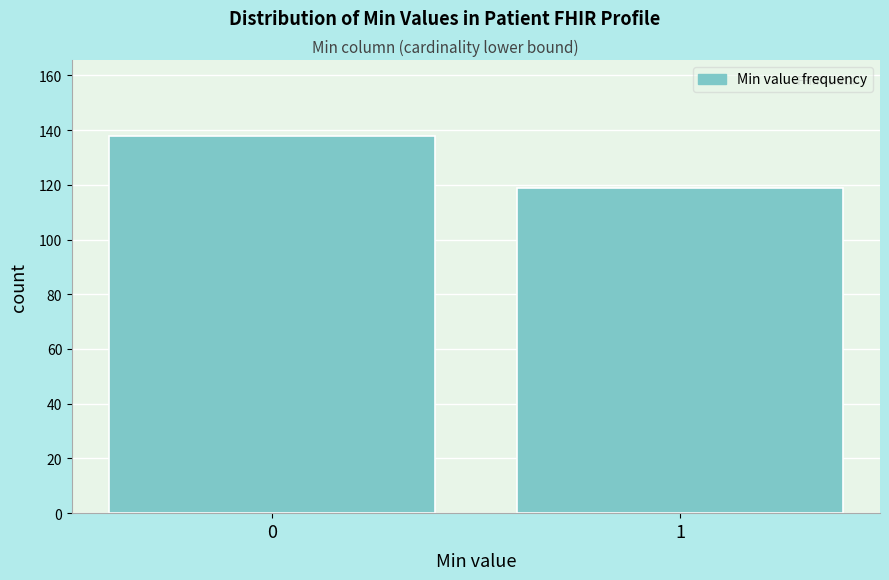

Reading right to left, transcribe all the data shown in this chart.

119	138